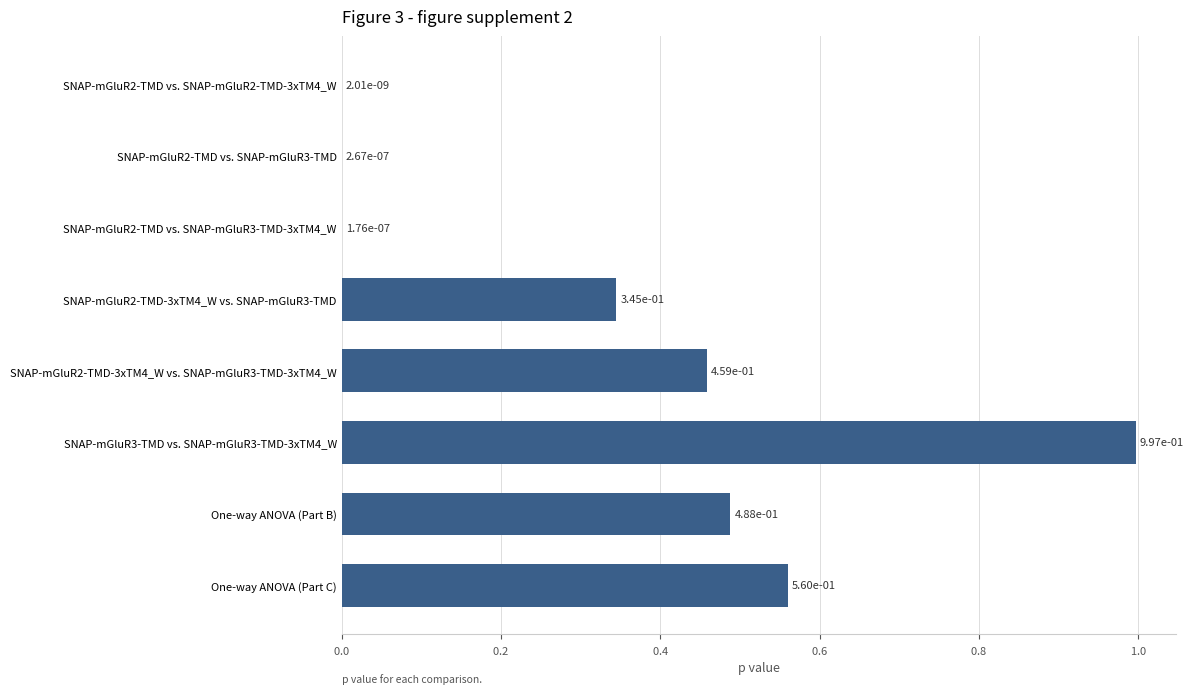

How many categories are shown in the chart?

8